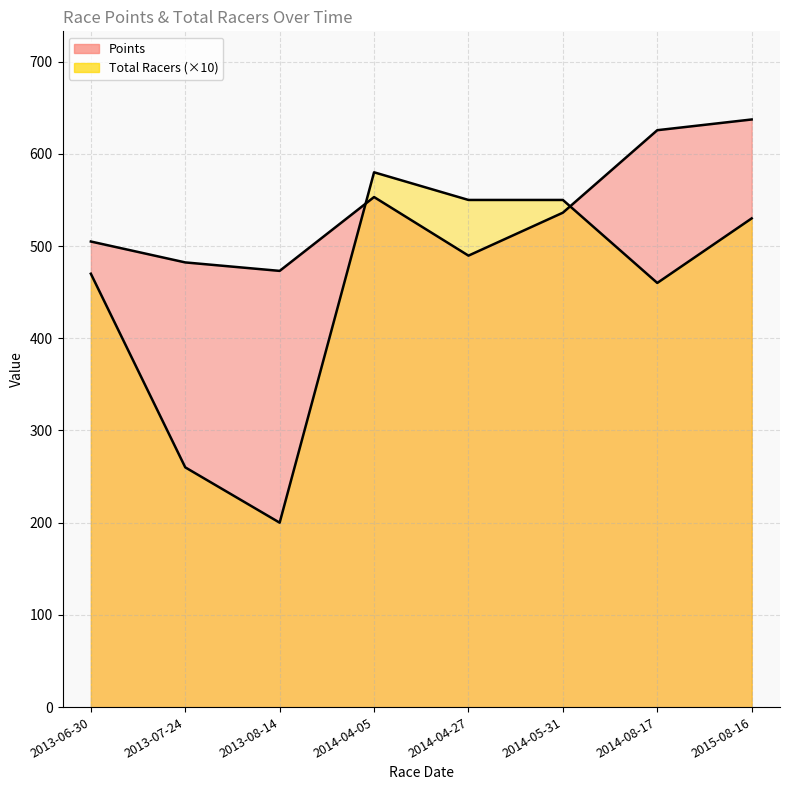

What are all the series names shown in the legend?

Points, Total Racers